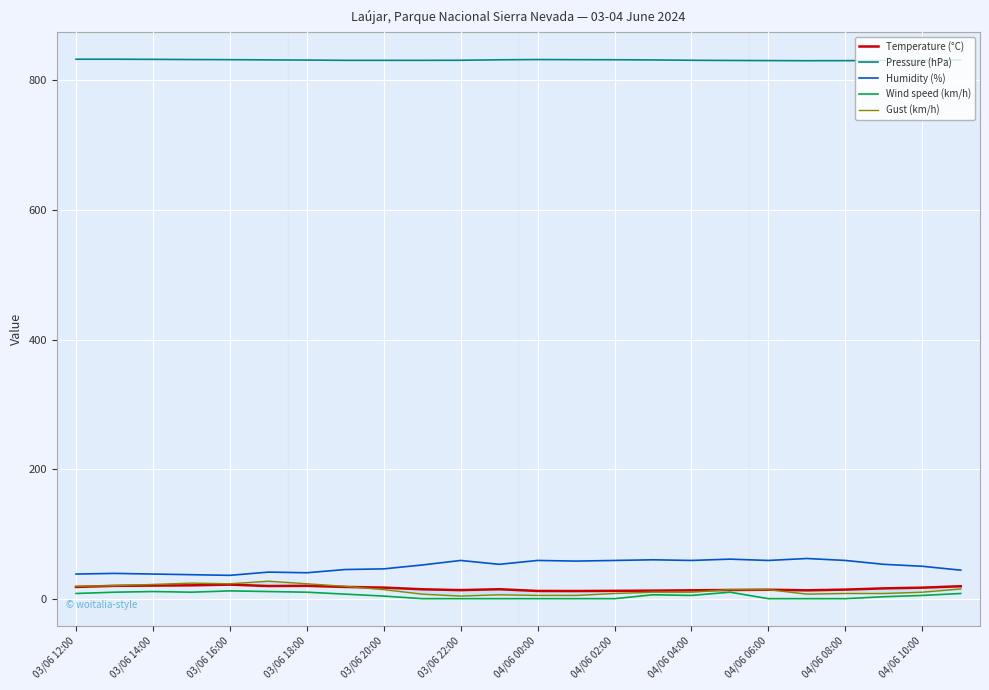

At which label does Humidity (%) first exceed 53?

03/06 22:00